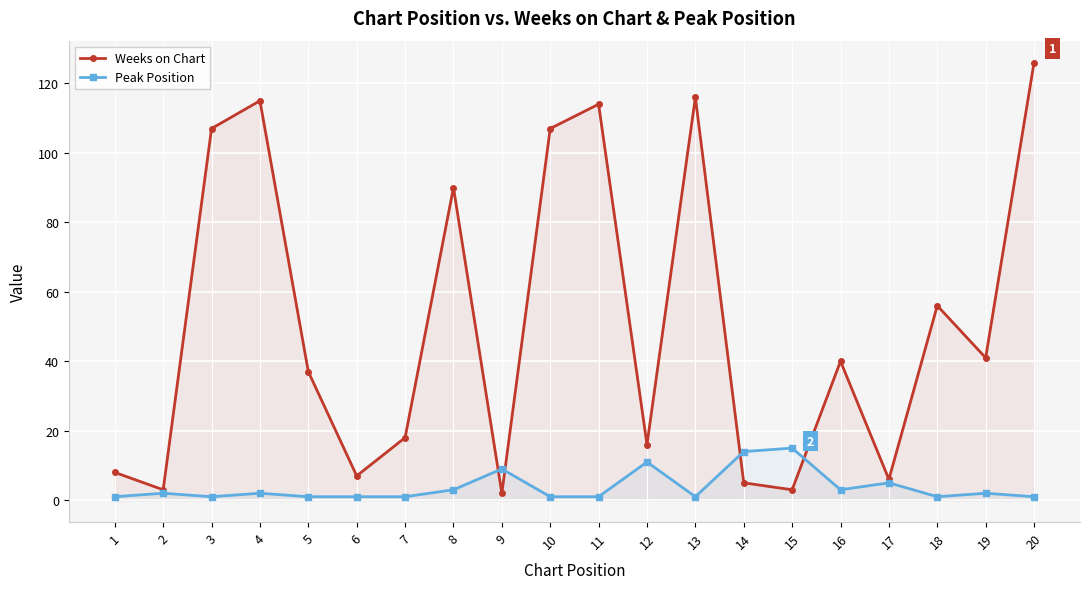

Where is Peak Position nearest to the value 8?

9